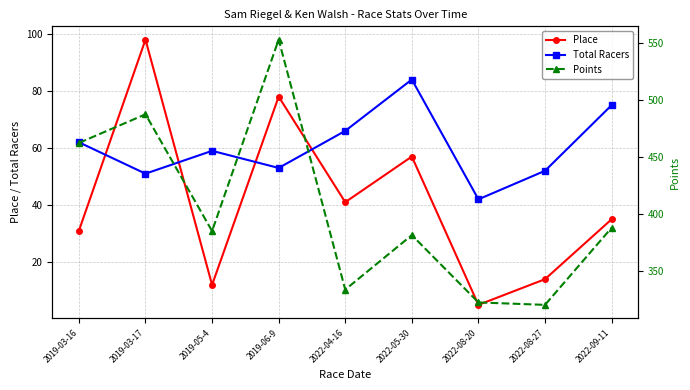

The Total Racers series shows 88.9 at 2022-04-16. True or false?

False